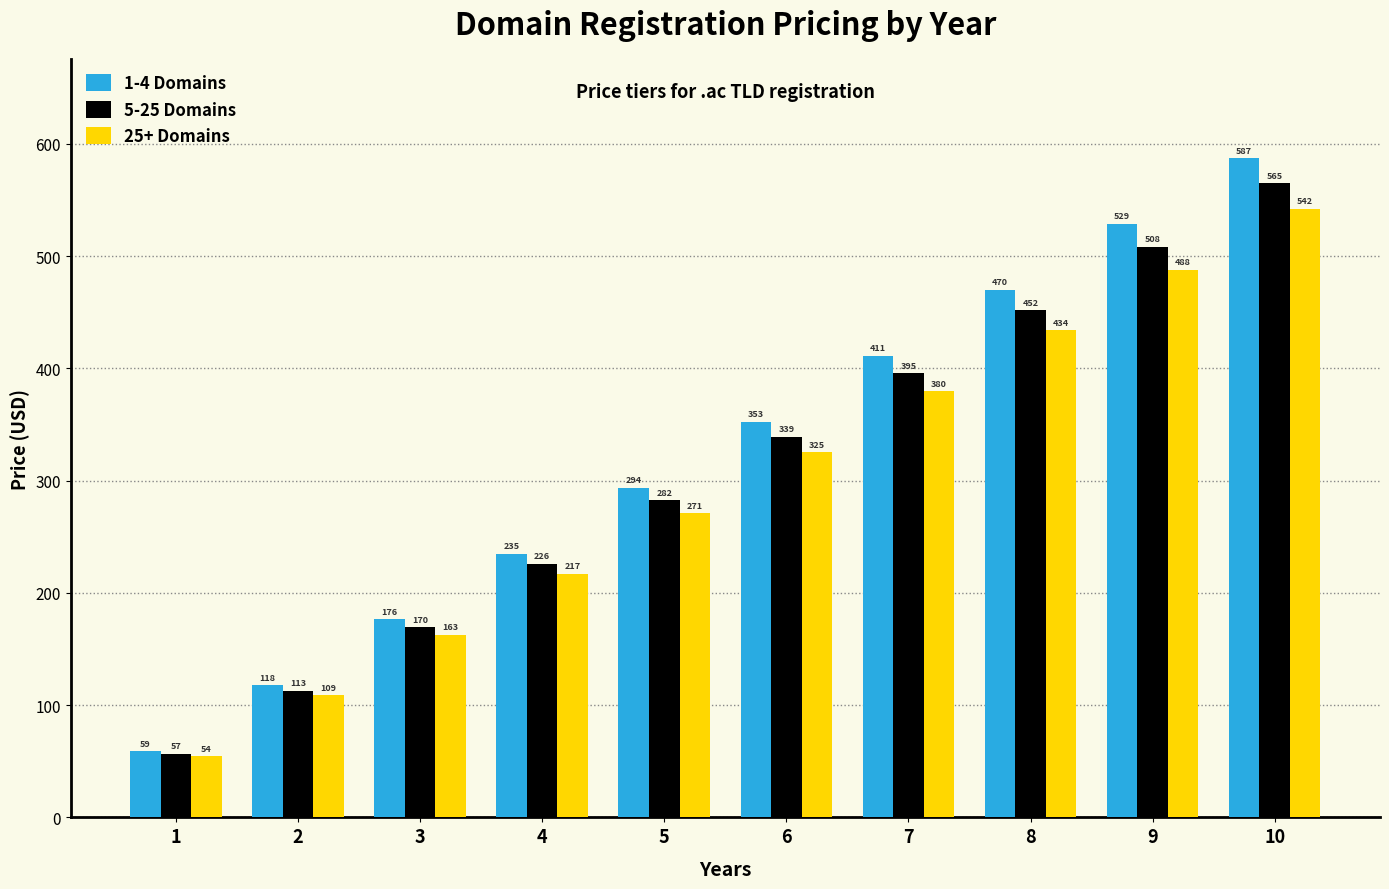

List the series in order of their overall mean, lowest first.

25+ Domains, 5-25 Domains, 1-4 Domains